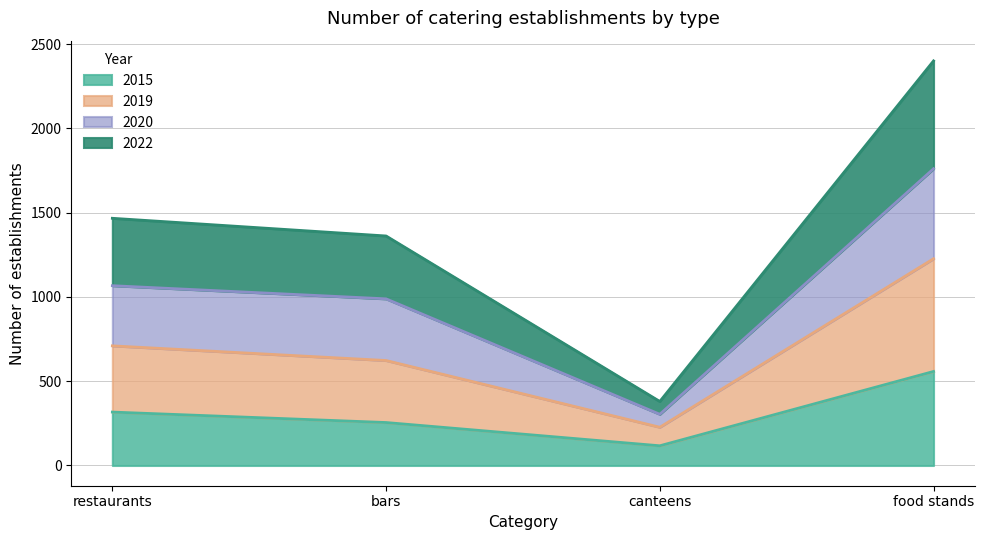

Which series changed the most between bars and canteens?

2020